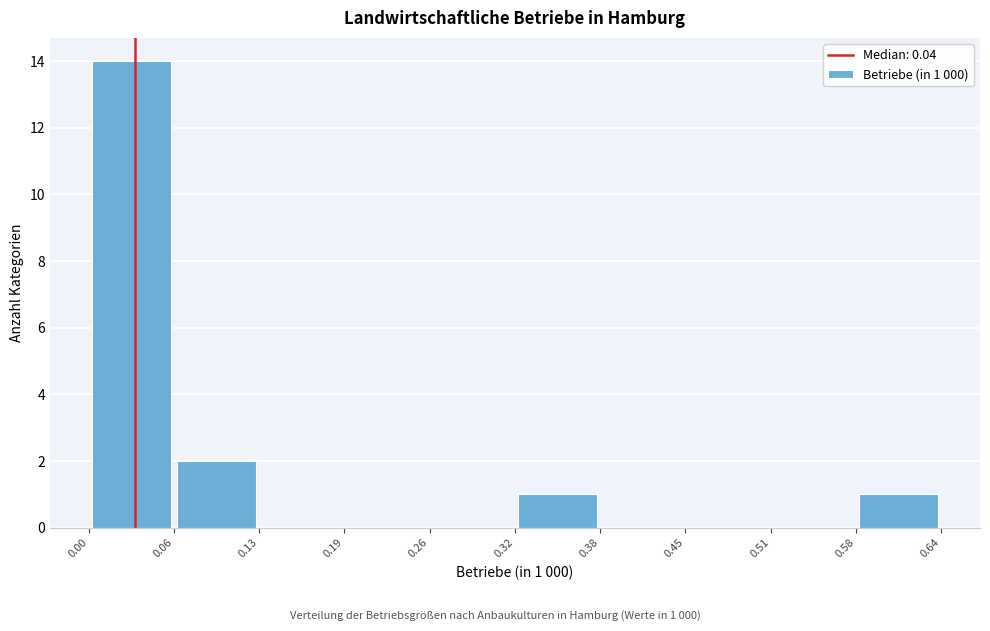

Which range on the x-axis has the tallest bar?

0.00 to 0.06